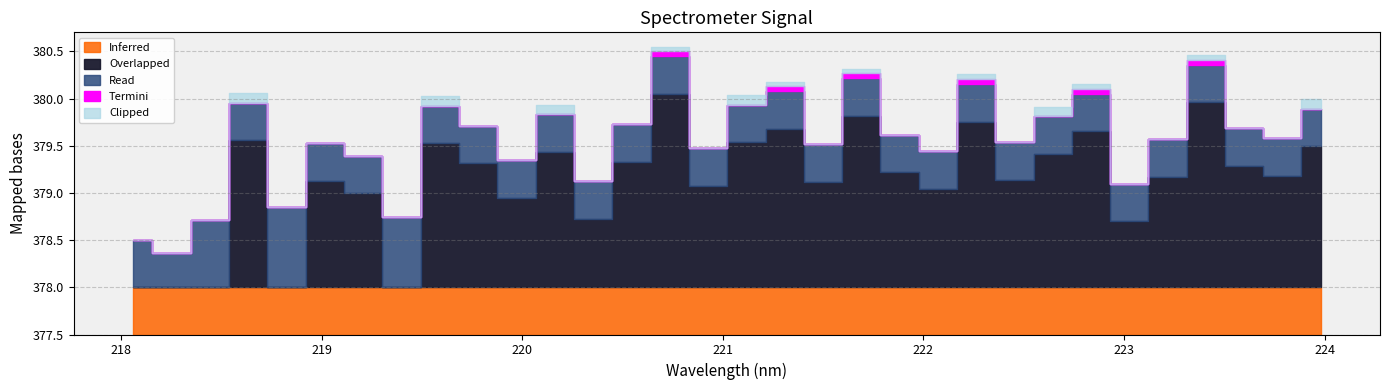

What is the change in value from 219.2067 to 223.7895?

+0.2